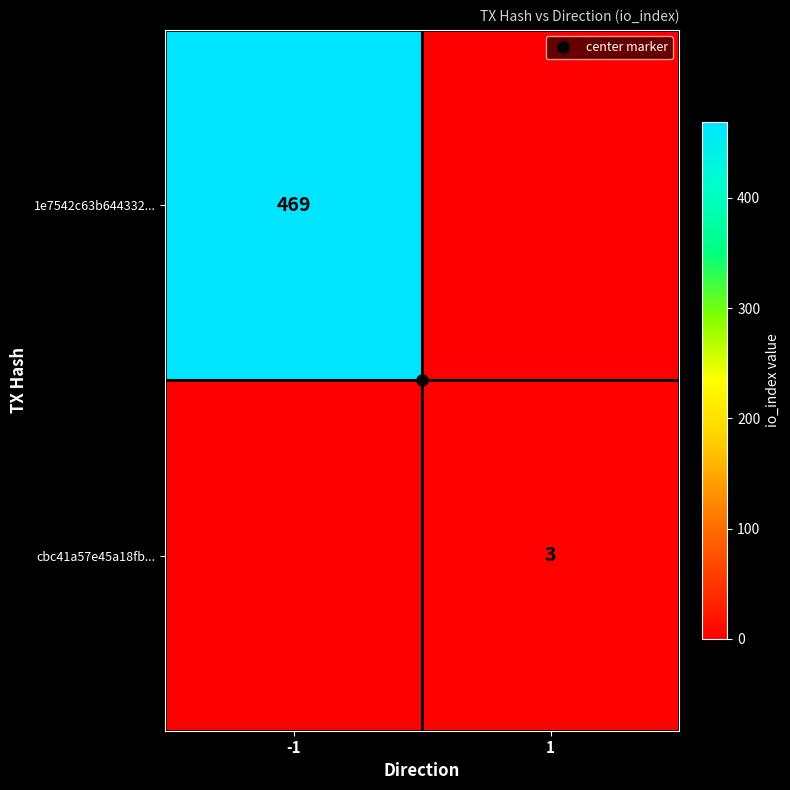

The value of 1e7542c63b644332... at 1 is -142. True or false?

False